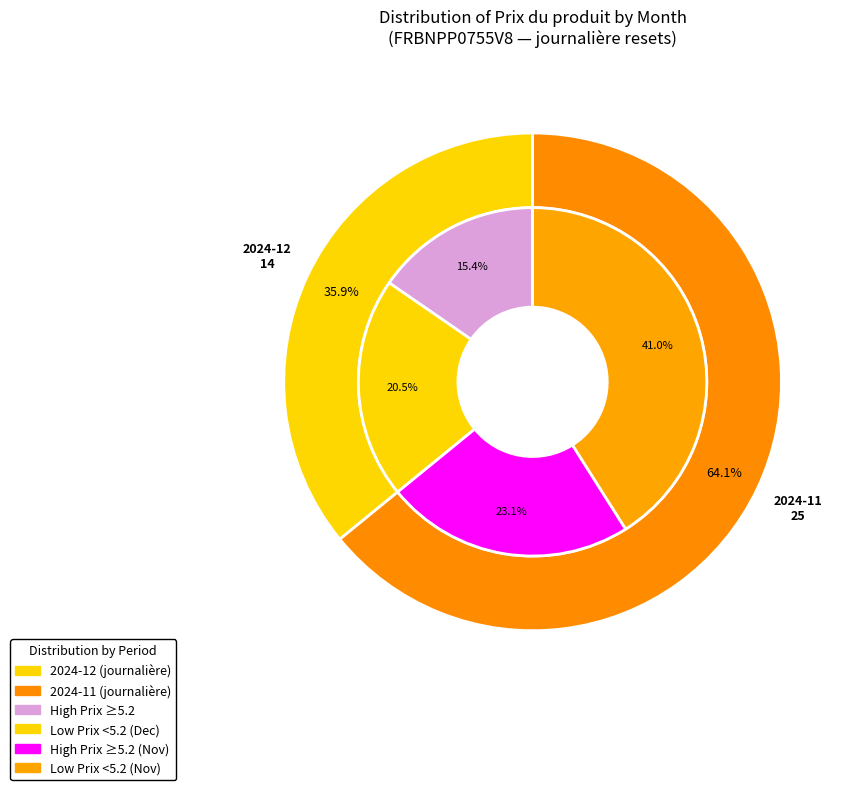

True or false: 30 accounts for 1% of the total.

False